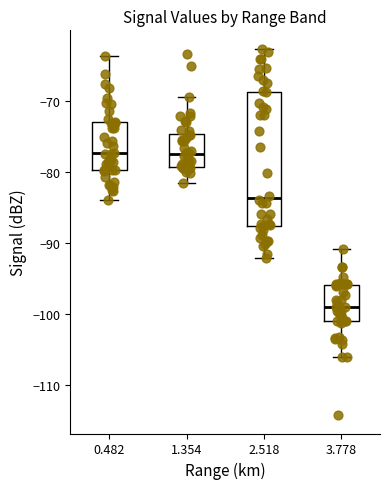

Where does the upper whisker of the box at x = 3.778 end on the y-axis? The values are not printed on the chart, so give them approximately, as read against the axis.

-91